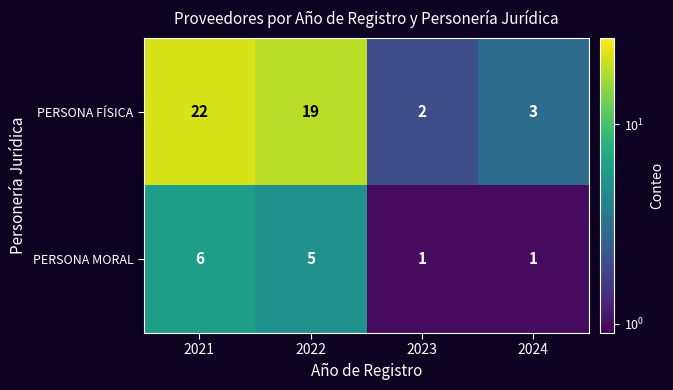

Reading left to right, extract all data points from this chart.

PERSONA FÍSICA: 22	19	2	3
PERSONA MORAL: 6	5	1	1